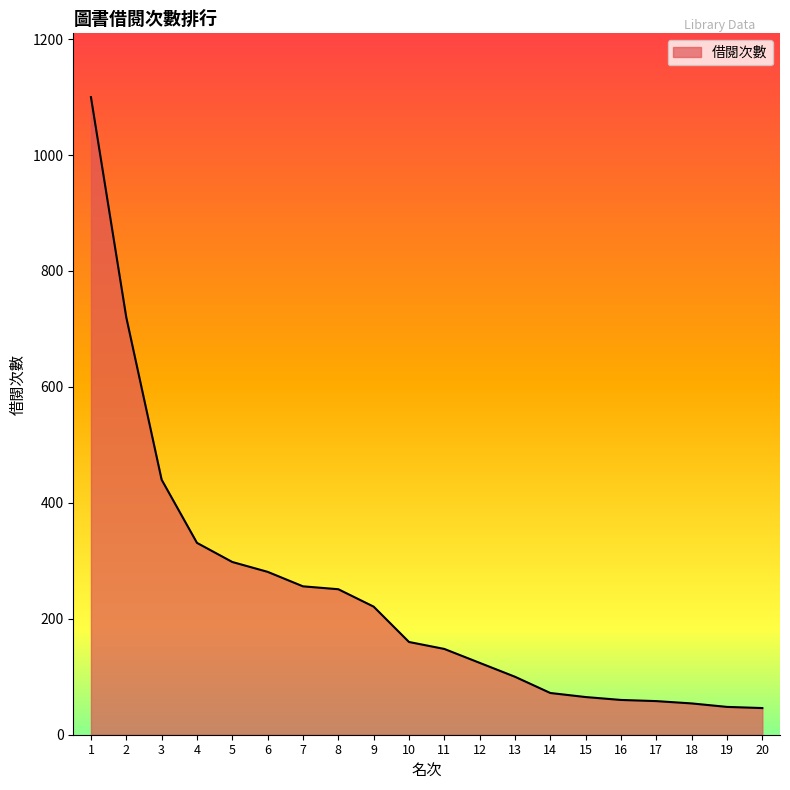

What is the minimum value shown in the chart?

46